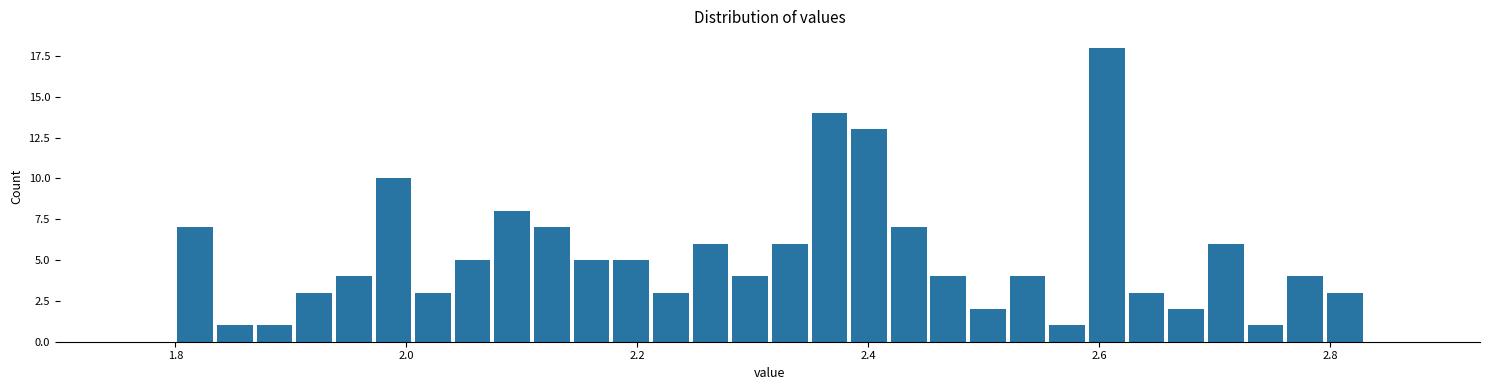

Read against the x-axis, roughly where is the centre of the tallest bar?

2.60